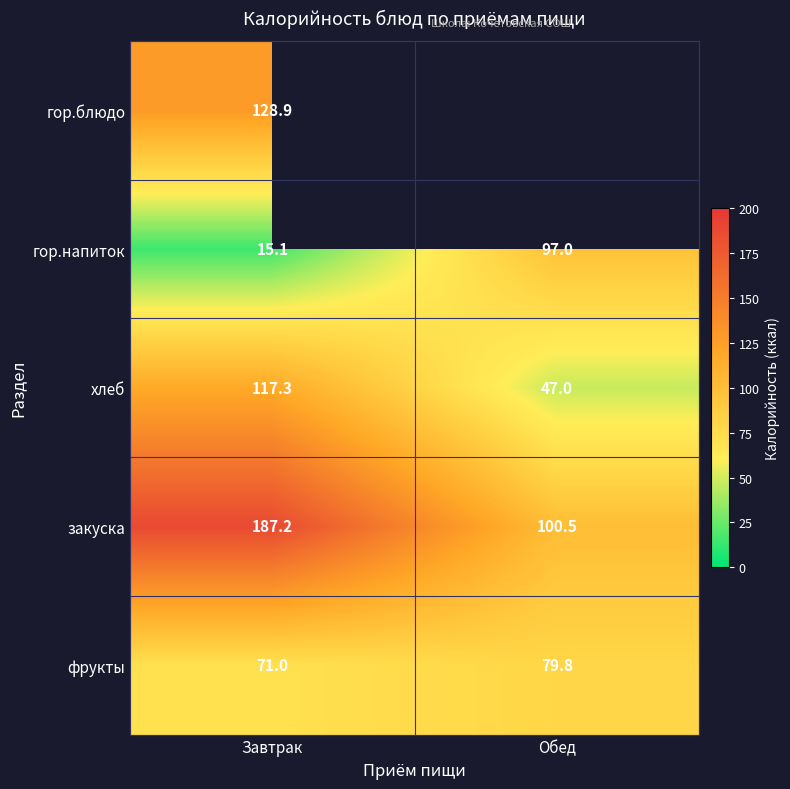

True or false: фрукты has a value of 112.0 at Обед.

False